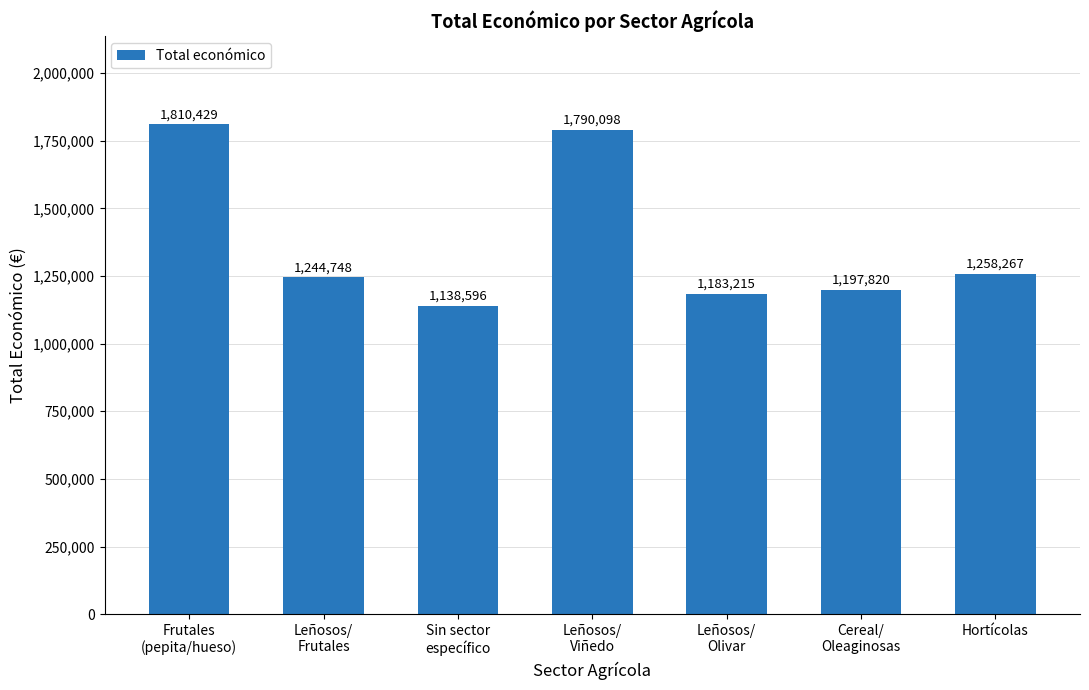

What is the minimum value shown in the chart?

1138596